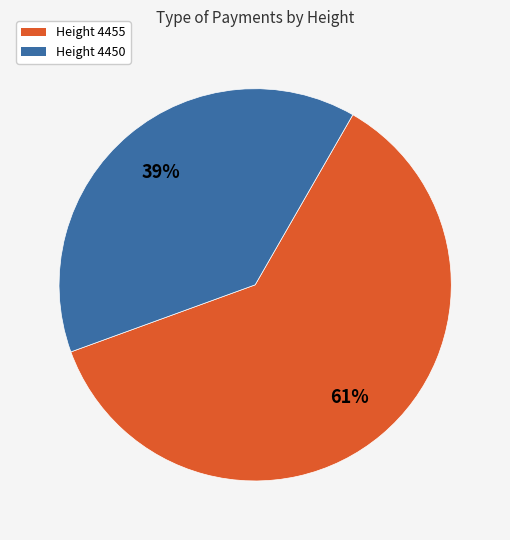

True or false: Height 4450 accounts for 39% of the total.

True